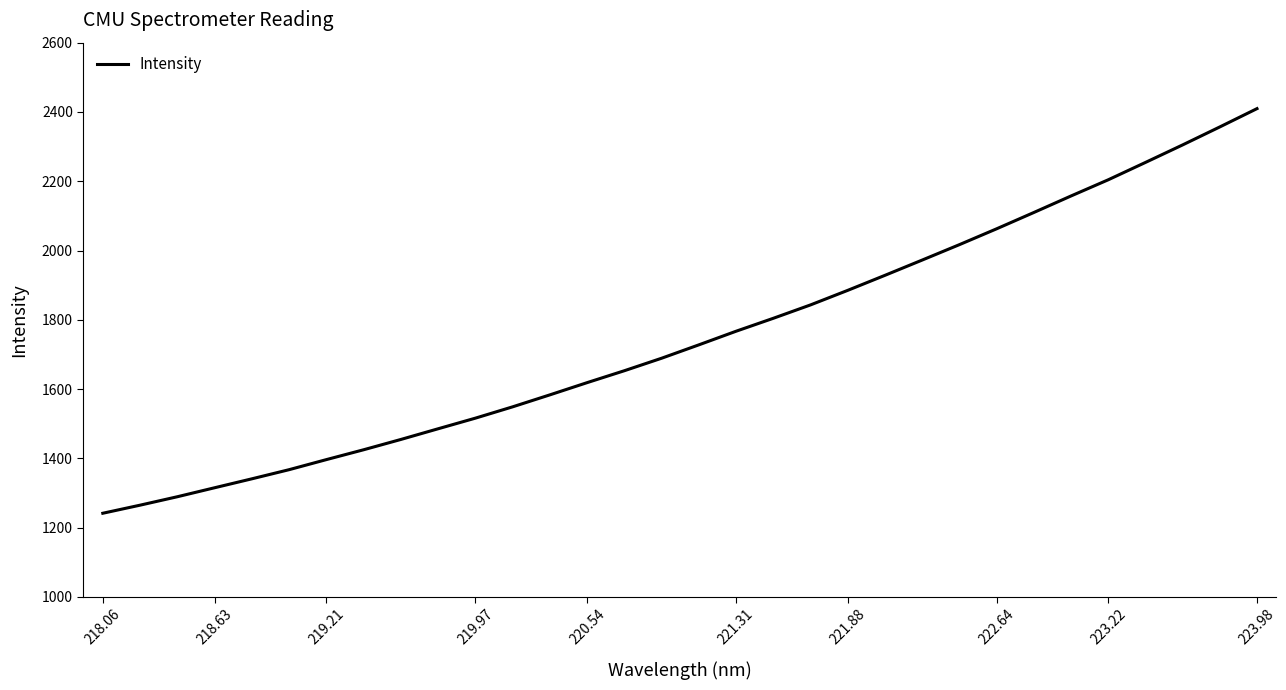

What is the minimum value shown in the chart?

1241.7